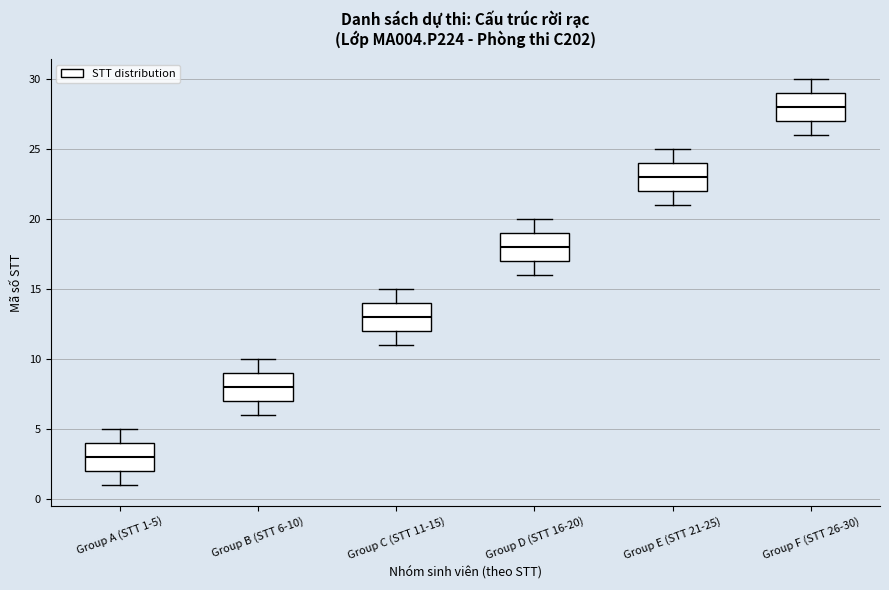

Reading left to right, transcribe this box plot: for each box, give where its median line is, the range the box spans, and where its two whiskers end, as read against the y-axis. The values are not printed on the chart, so give them approximately, as read against the axis.

Group A (STT 1-5): median 3, box 2 to 4, whiskers 1 to 5
Group B (STT 6-10): median 8, box 7 to 9, whiskers 6 to 10
Group C (STT 11-15): median 13, box 12 to 14, whiskers 11 to 15
Group D (STT 16-20): median 18, box 17 to 19, whiskers 16 to 20
Group E (STT 21-25): median 23, box 22 to 24, whiskers 21 to 25
Group F (STT 26-30): median 28, box 27 to 29, whiskers 26 to 30